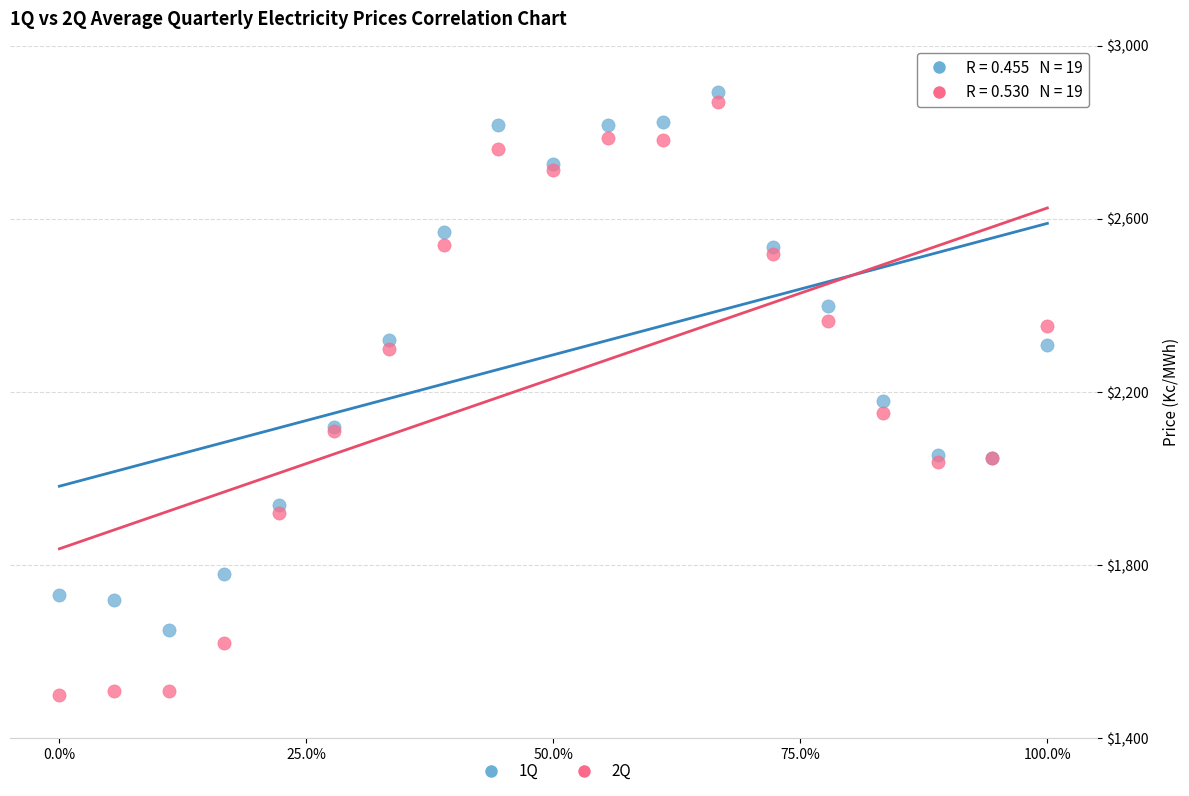

Which series has the widest spread of Y values?

2Q